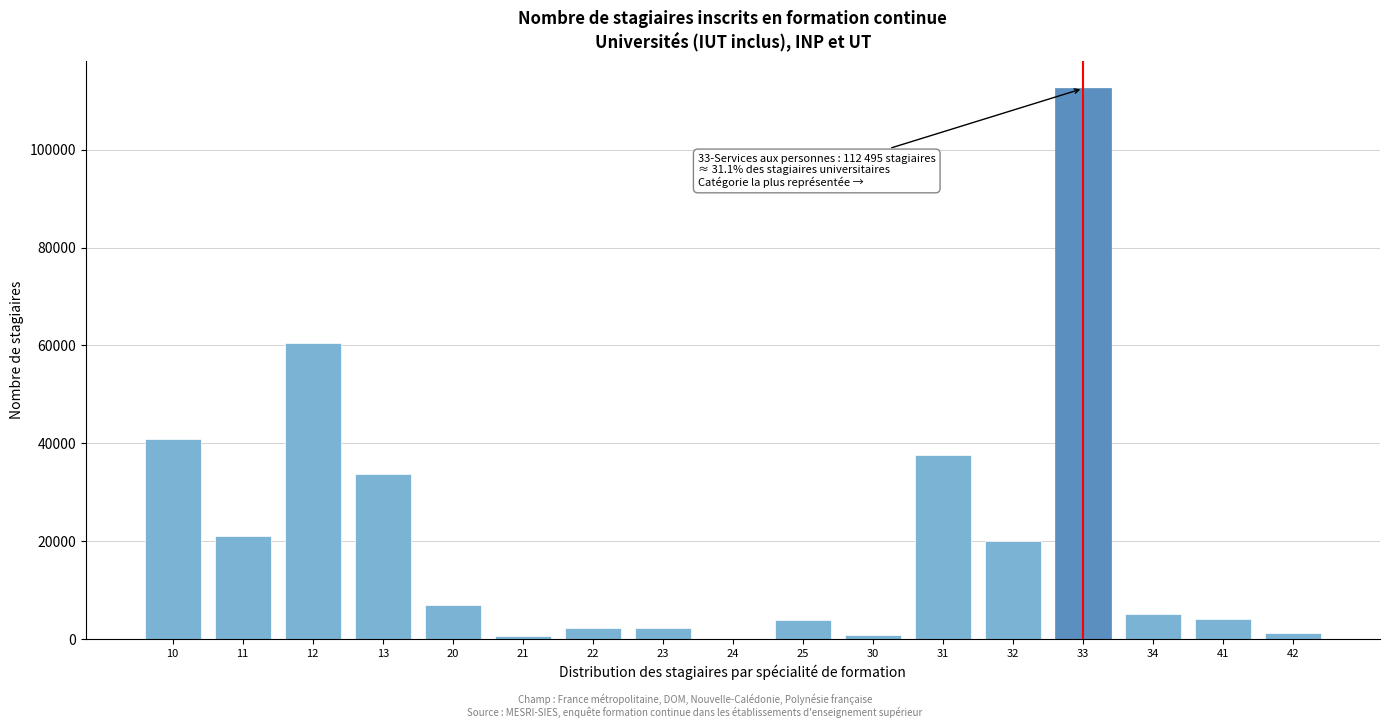

Approximately how many times larger is the value at 20 compared to 11?

0.3